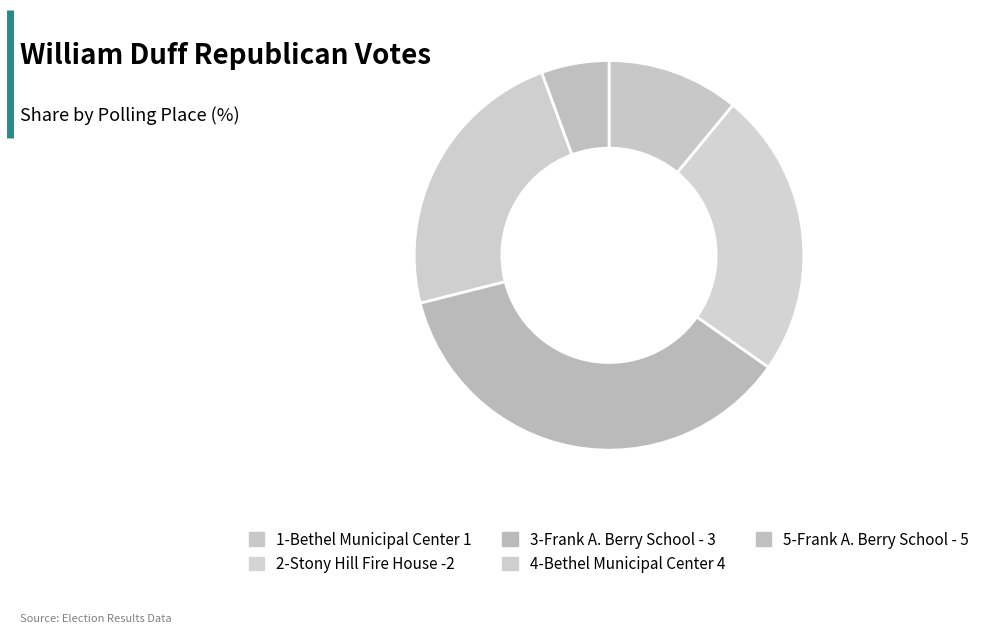

Between 3-Frank A. Berry School - 3 and 1-Bethel Municipal Center 1, which is larger?

3-Frank A. Berry School - 3